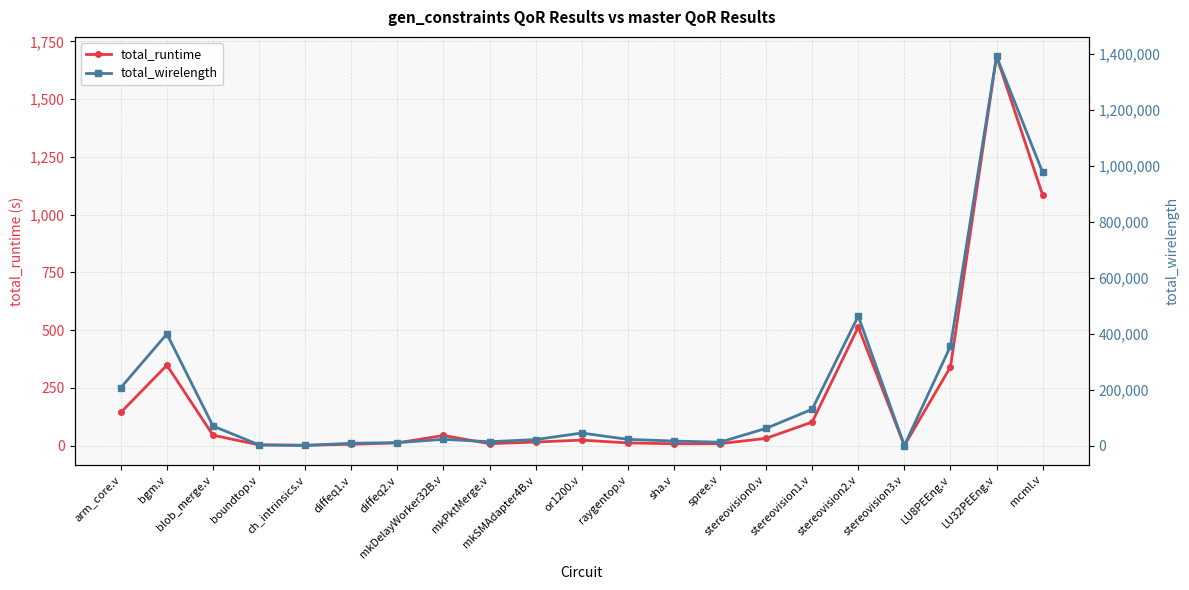

Reading left to right, extract all data points from this chart.

total_runtime: arm_core.v=144.2	bgm.v=348.4	blob_merge.v=45.6	boundtop.v=3.5	ch_intrinsics.v=2.0	diffeq1.v=6.2	diffeq2.v=12.4	mkDelayWorker32B.v=44.4	mkPktMerge.v=8.7	mkSMAdapter4B.v=15.9	or1200.v=24.4	raygentop.v=12.1	sha.v=8.4	spree.v=8.9	stereovision0.v=32.0	stereovision1.v=102.5	stereovision2.v=513.8	stereovision3.v=0.8	LU8PEEng.v=340.7	LU32PEEng.v=1685.1	mcml.v=1084.8
total_wirelength: arm_core.v=207647.0	bgm.v=399525.0	blob_merge.v=70744.0	boundtop.v=3337.0	ch_intrinsics.v=1364.0	diffeq1.v=9187.0	diffeq2.v=11251.0	mkDelayWorker32B.v=23211.0	mkPktMerge.v=14582.0	mkSMAdapter4B.v=22236.0	or1200.v=45612.0	raygentop.v=23099.0	sha.v=16963.0	spree.v=12967.0	stereovision0.v=62263.0	stereovision1.v=130672.0	stereovision2.v=463545.0	stereovision3.v=989.0	LU8PEEng.v=355821.0	LU32PEEng.v=1391320.0	mcml.v=976889.0